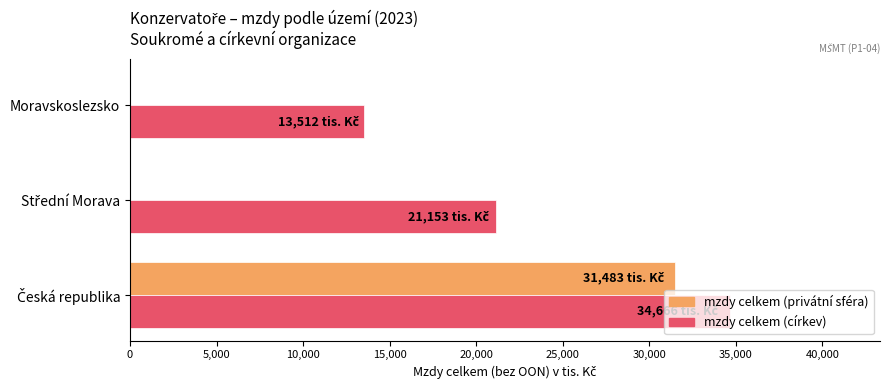

The mzdy celkem (privátní sféra) series shows 19243.4 at Moravskoslezsko. True or false?

False